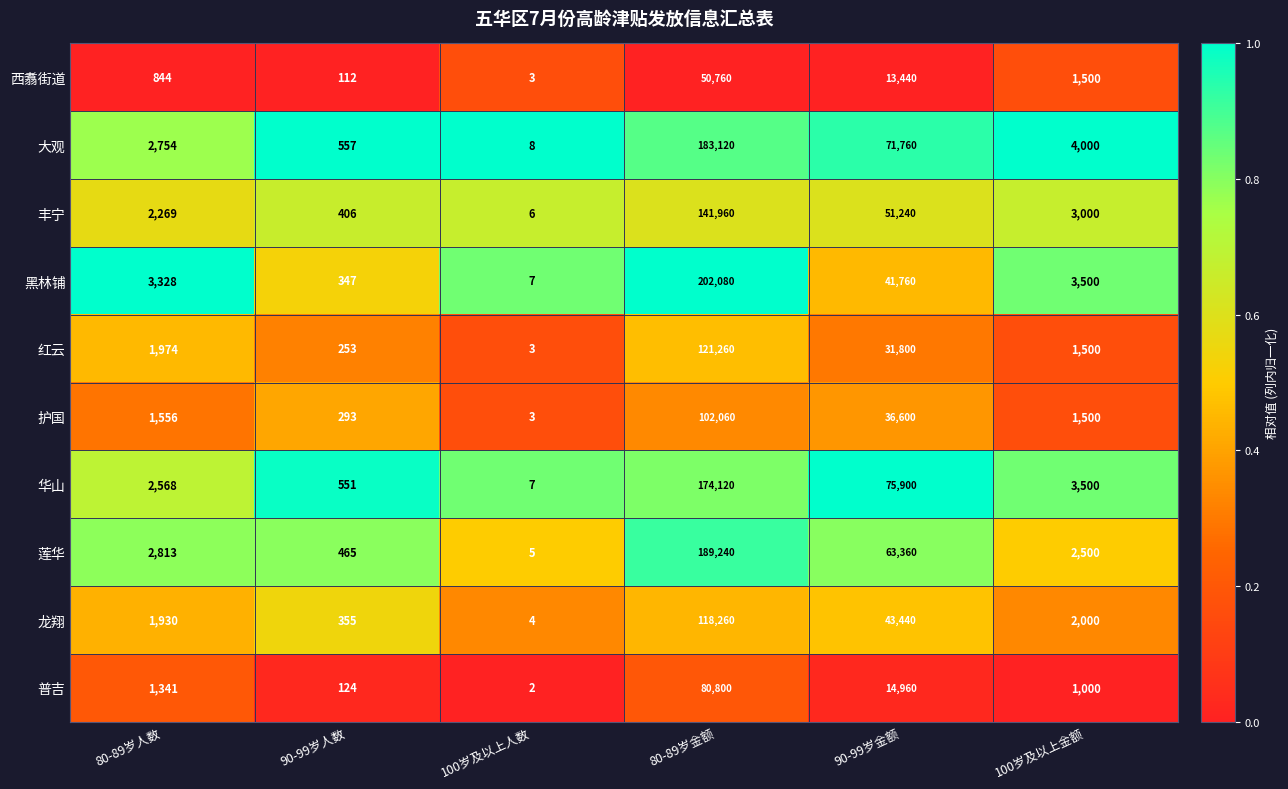

Rank the series by their maximum value, from highest to lowest.

黑林铺, 莲华, 大观, 华山, 丰宁, 红云, 龙翔, 护国, 普吉, 西翥街道